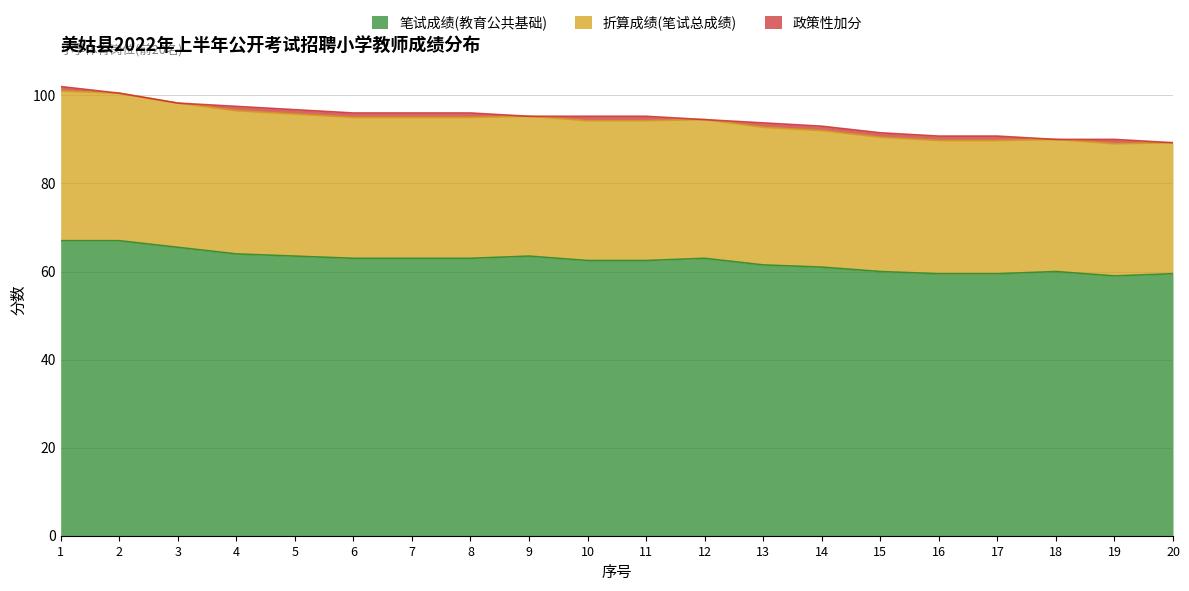

Is it true that 笔试成绩(教育公共基础) equals 64.0 at 4?

True